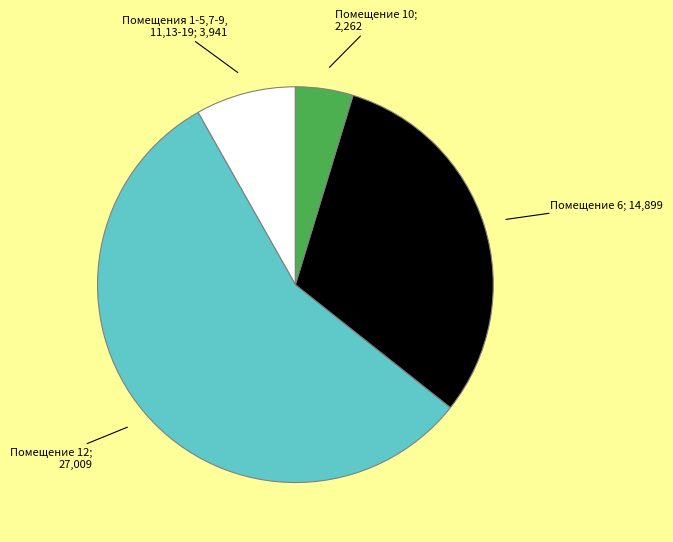

Does any single category account for the majority?

Yes